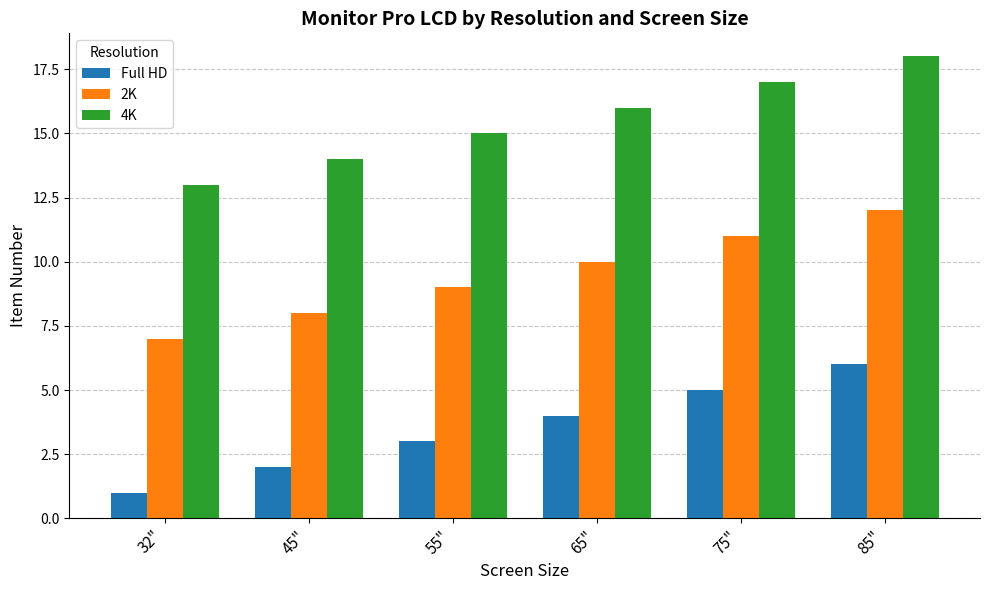

How many data points does each series have?

6